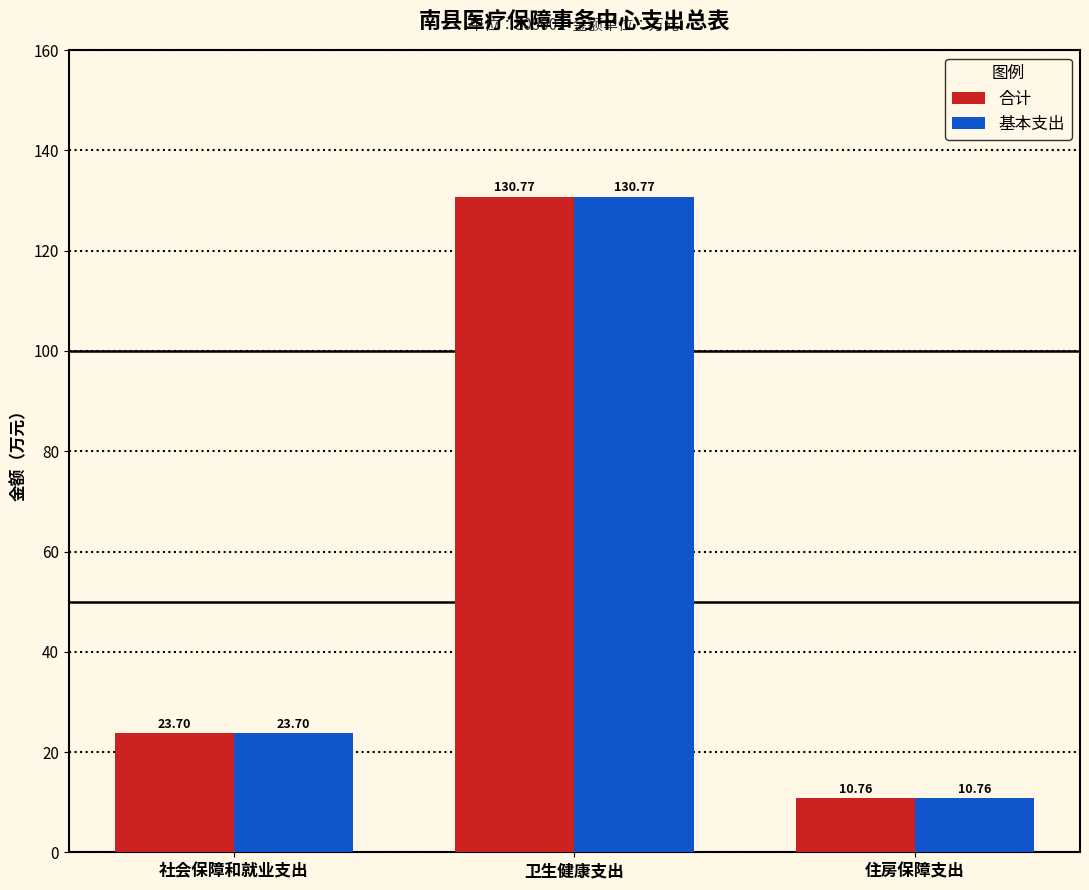

The value of 基本支出 at 住房保障支出 is 10.8. True or false?

True